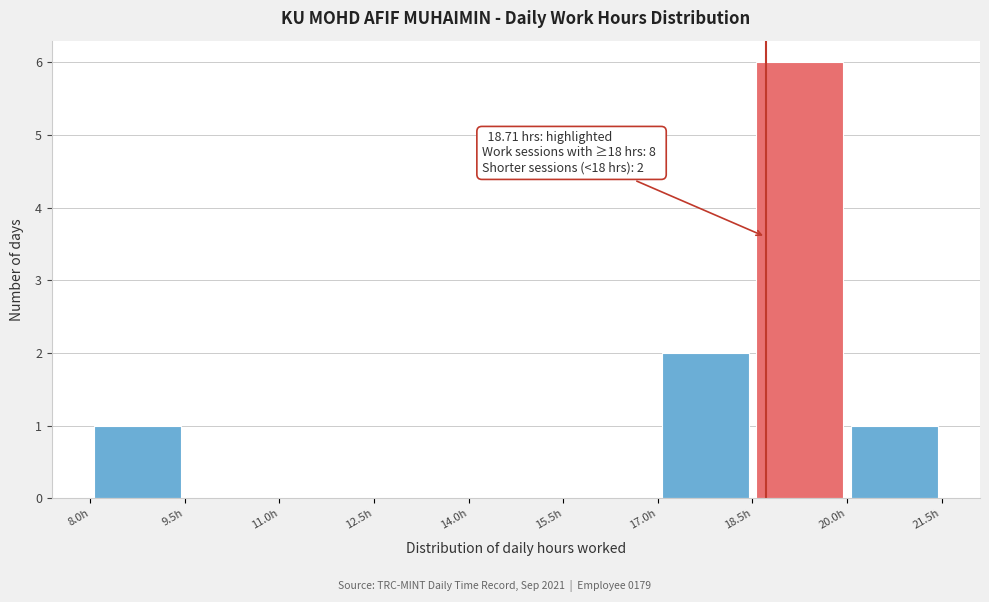

Over which range of the x-axis is the bar tallest?

18.5 to 20.0